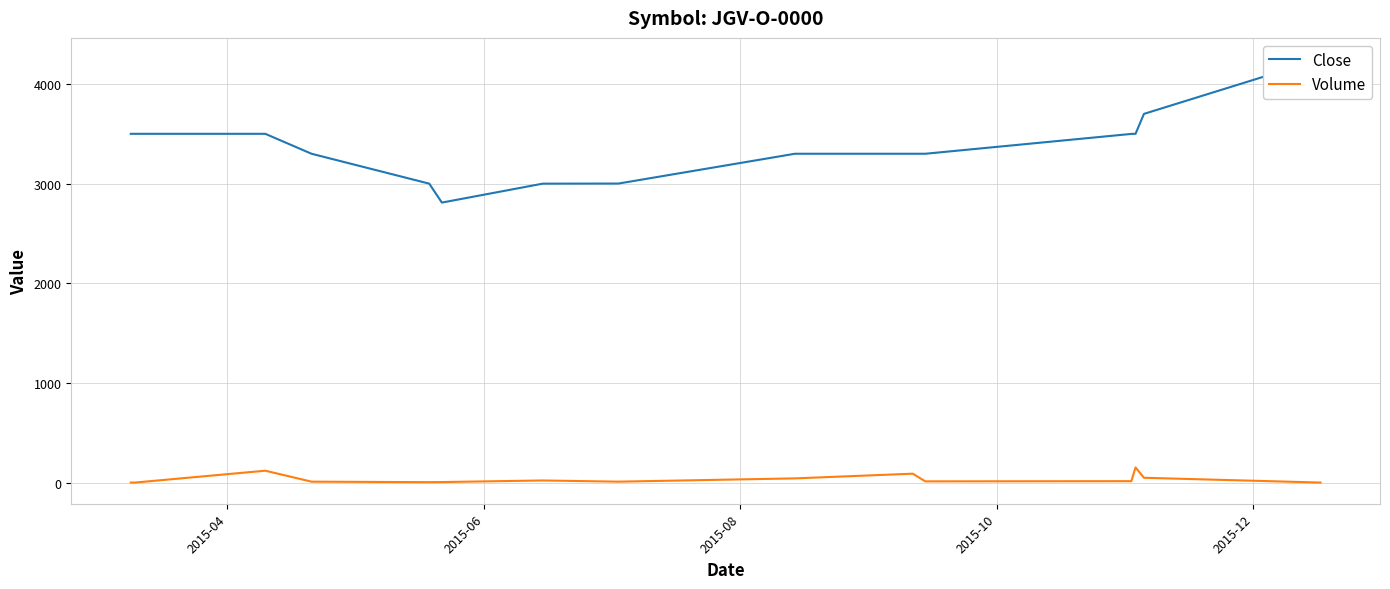

What is the average value of the Close series?

3364